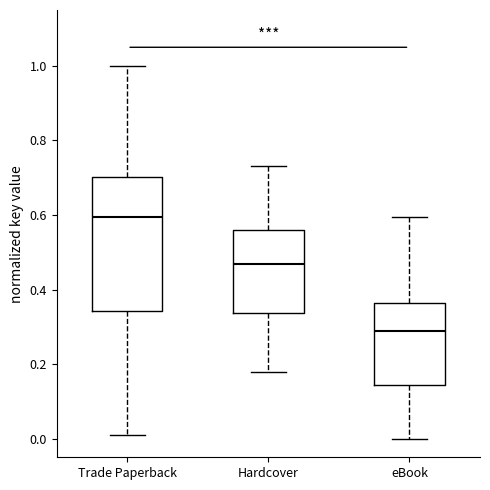

Reading left to right, transcribe this box plot: for each box, give where its median line is, the range the box spans, and where its two whiskers end, as read against the y-axis. The values are not printed on the chart, so give them approximately, as read against the axis.

Trade Paperback: median 0.60, box 0.34 to 0.70, whiskers 0.02 to 1.00
Hardcover: median 0.46, box 0.34 to 0.56, whiskers 0.18 to 0.74
eBook: median 0.28, box 0.14 to 0.36, whiskers 0.00 to 0.60